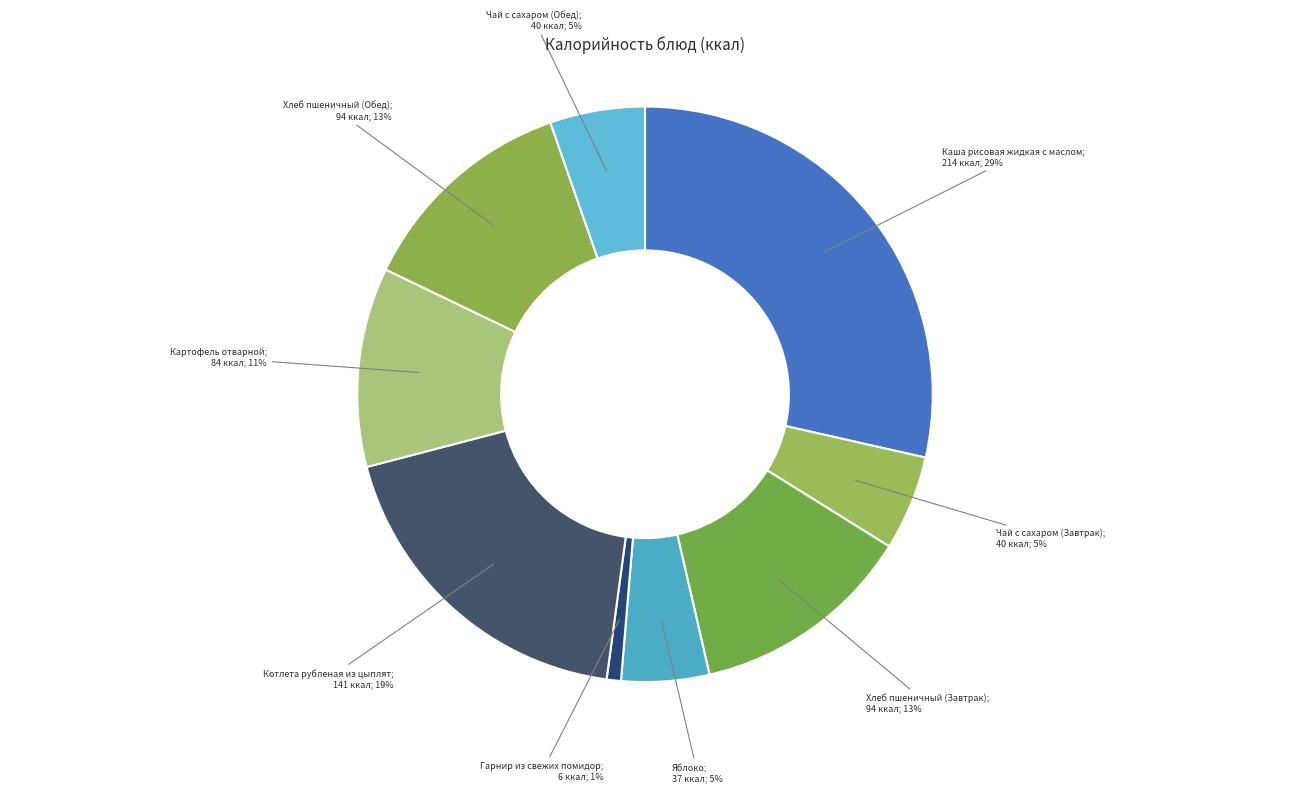

How many slices are in this pie chart?

9